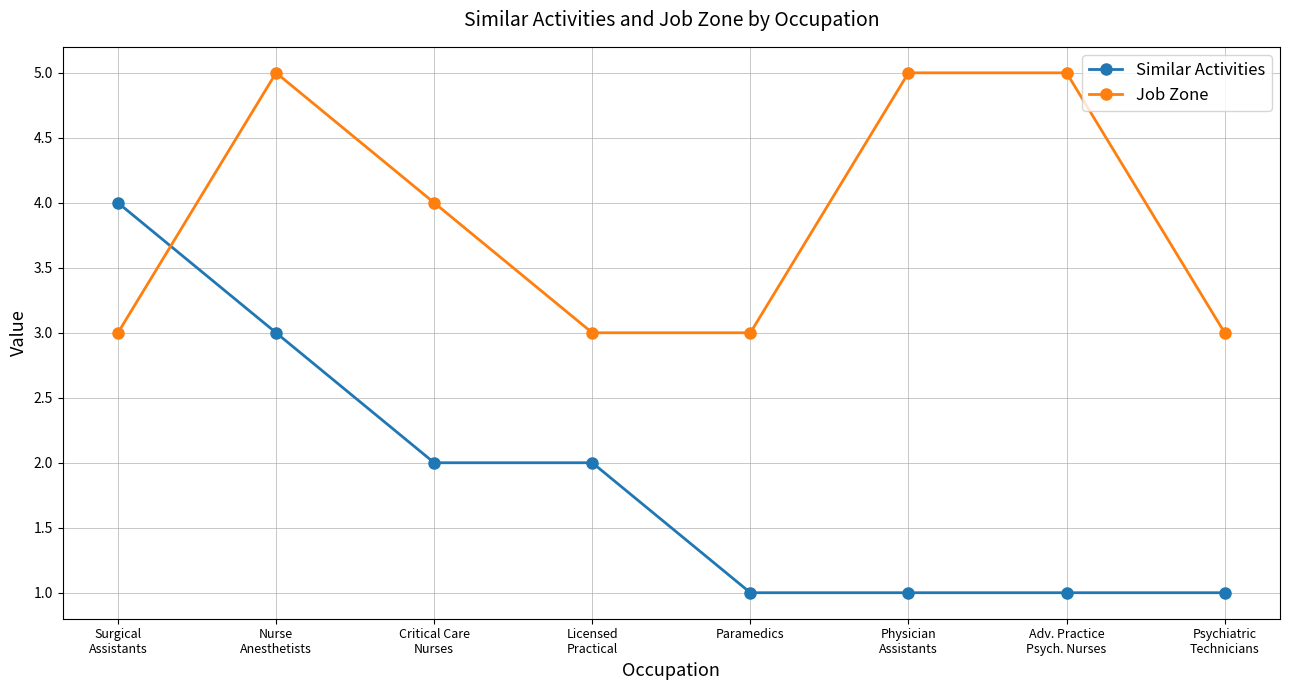

The Job Zone series shows 2 at Nurse
Anesthetists. True or false?

False